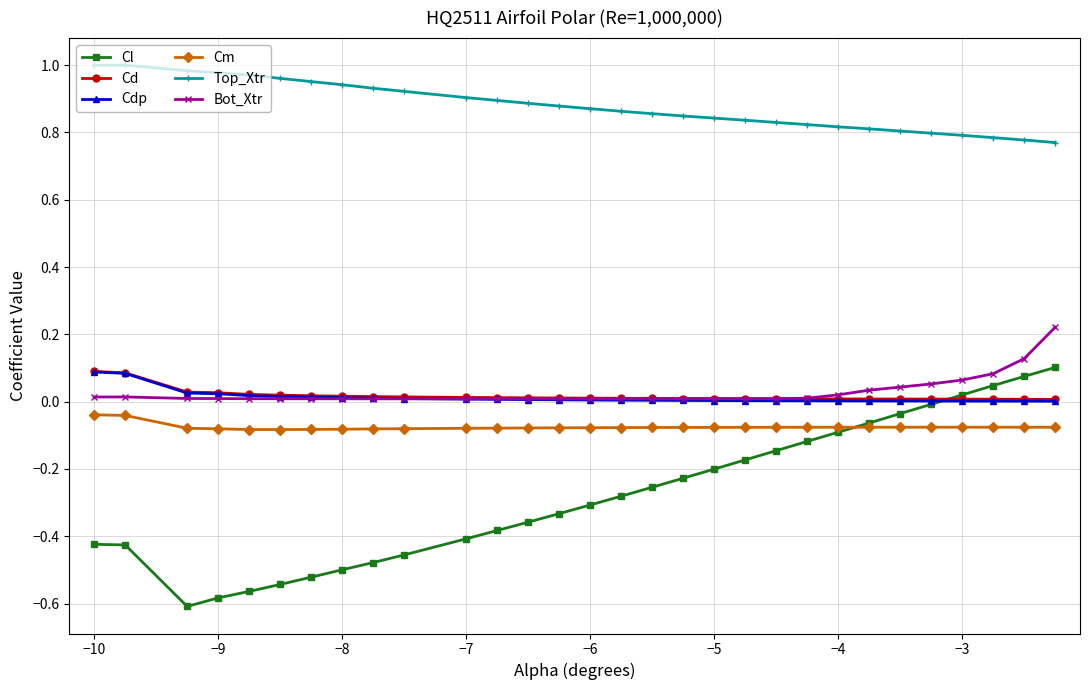

Which series has the largest total across all categories?

Top_Xtr